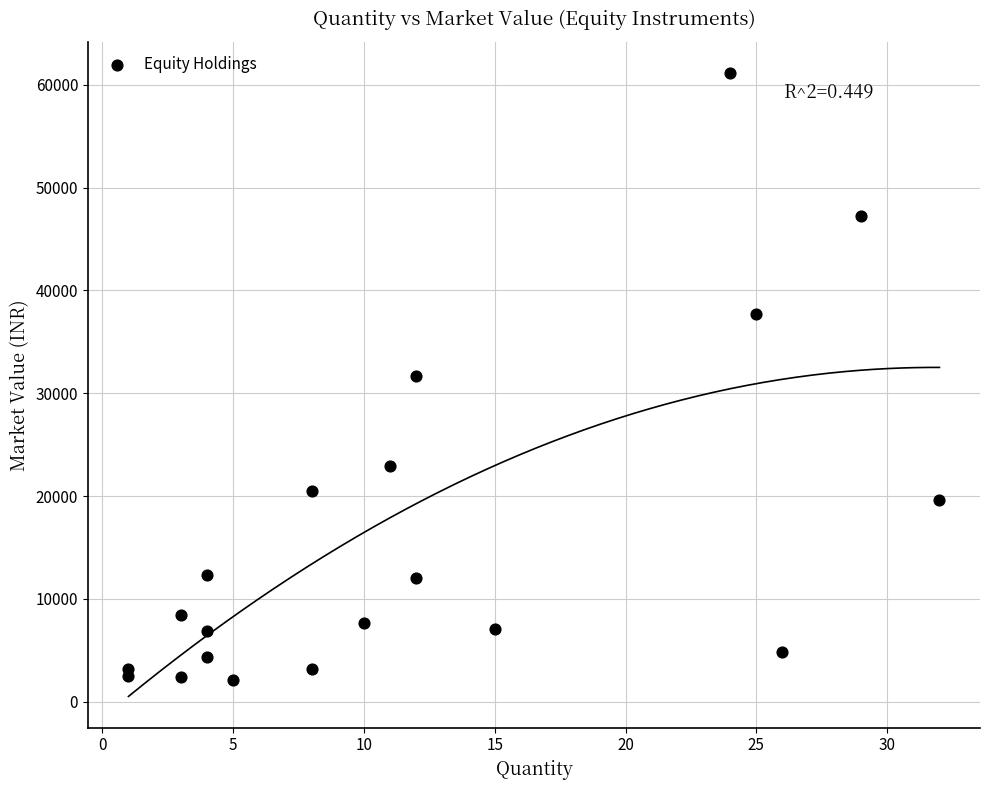

What is the range of X values (max minus min)?

31.0